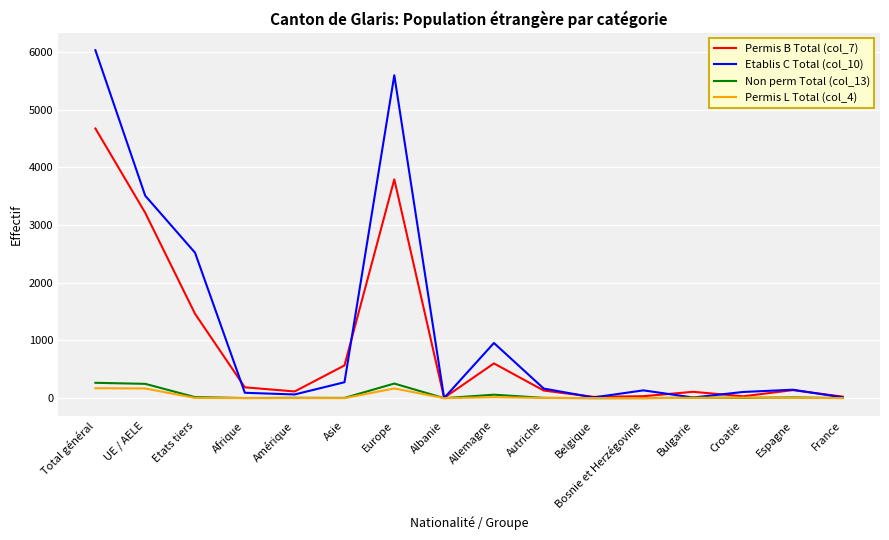

Does the chart display data point markers on the line(s)?

No